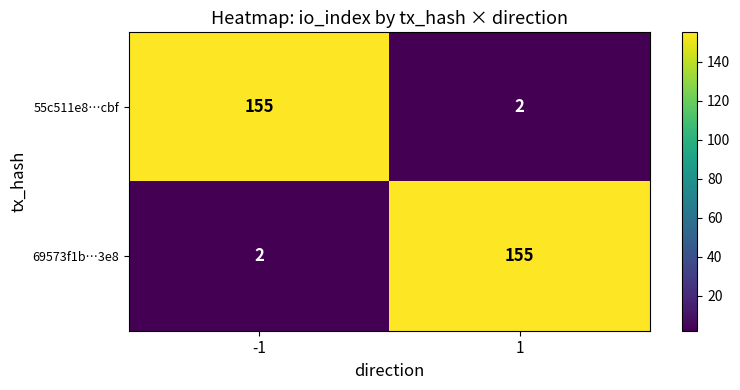

What is the total value across all series at -1?

157